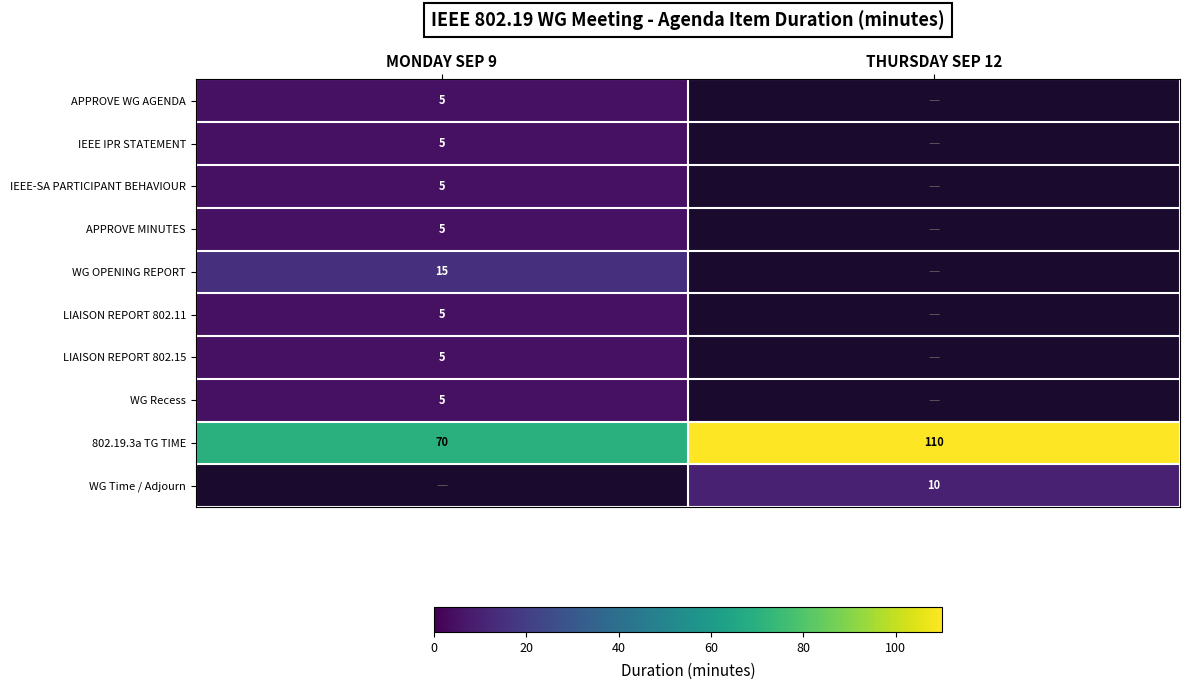

Which has a higher value, MONDAY SEP 9 or THURSDAY SEP 12?

THURSDAY SEP 12